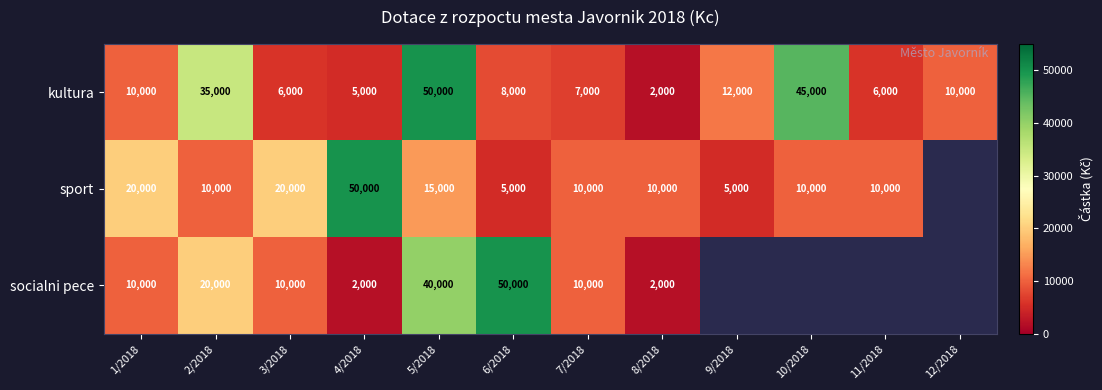

What is the maximum value shown in the chart?

50000.0